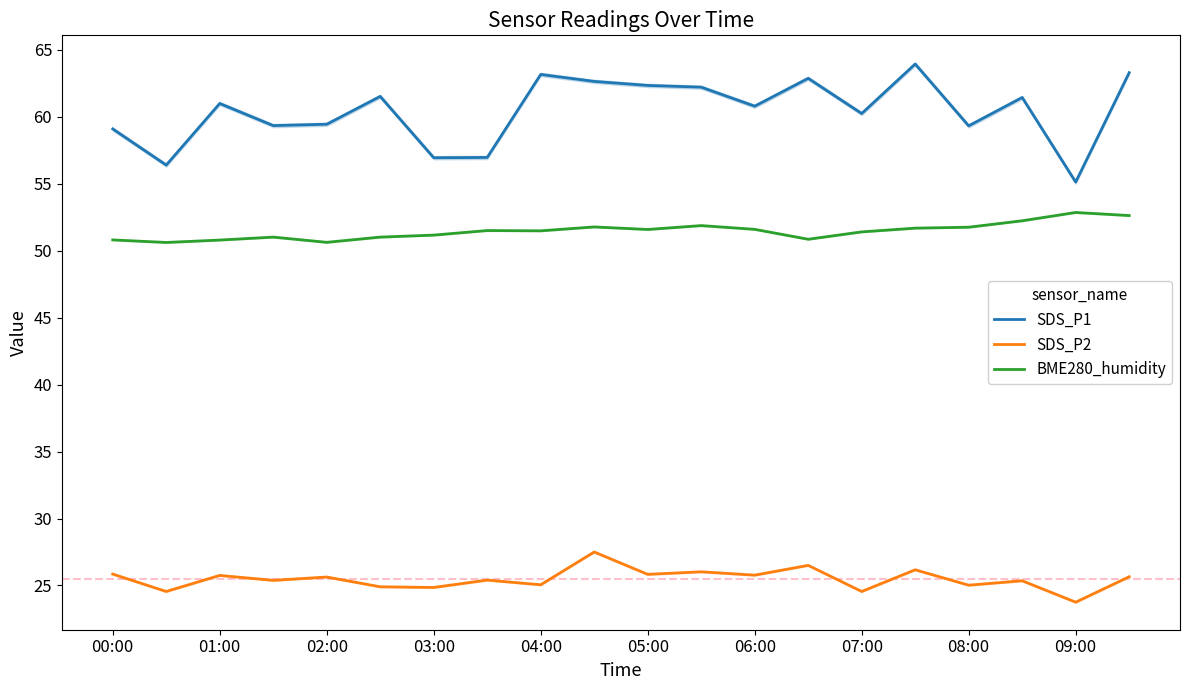

What is the maximum value for BME280_humidity?

52.9